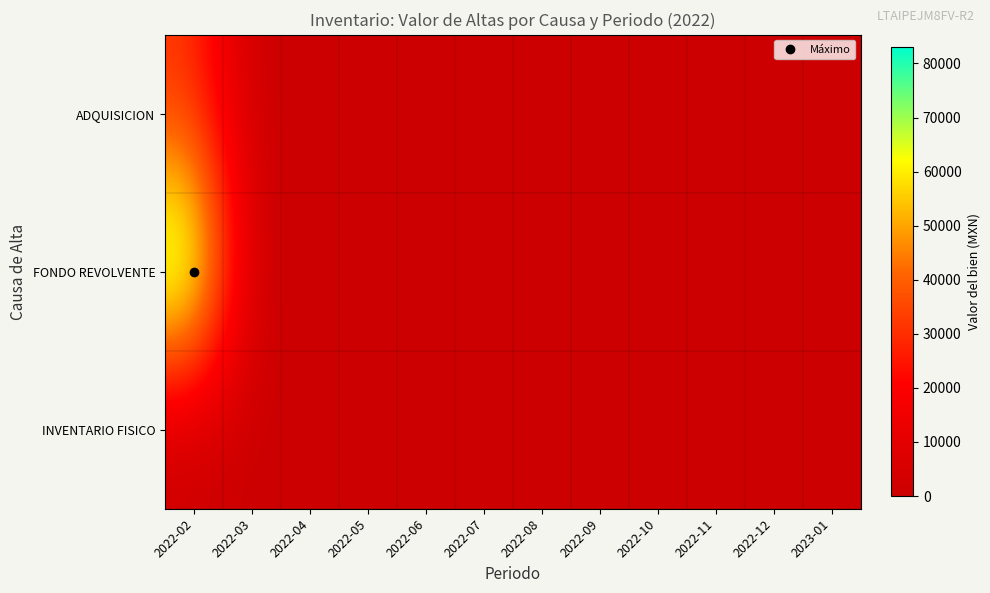

List the series in order of their peak value, highest first.

FONDO REVOLVENTE, ADQUISICION, INVENTARIO FISICO